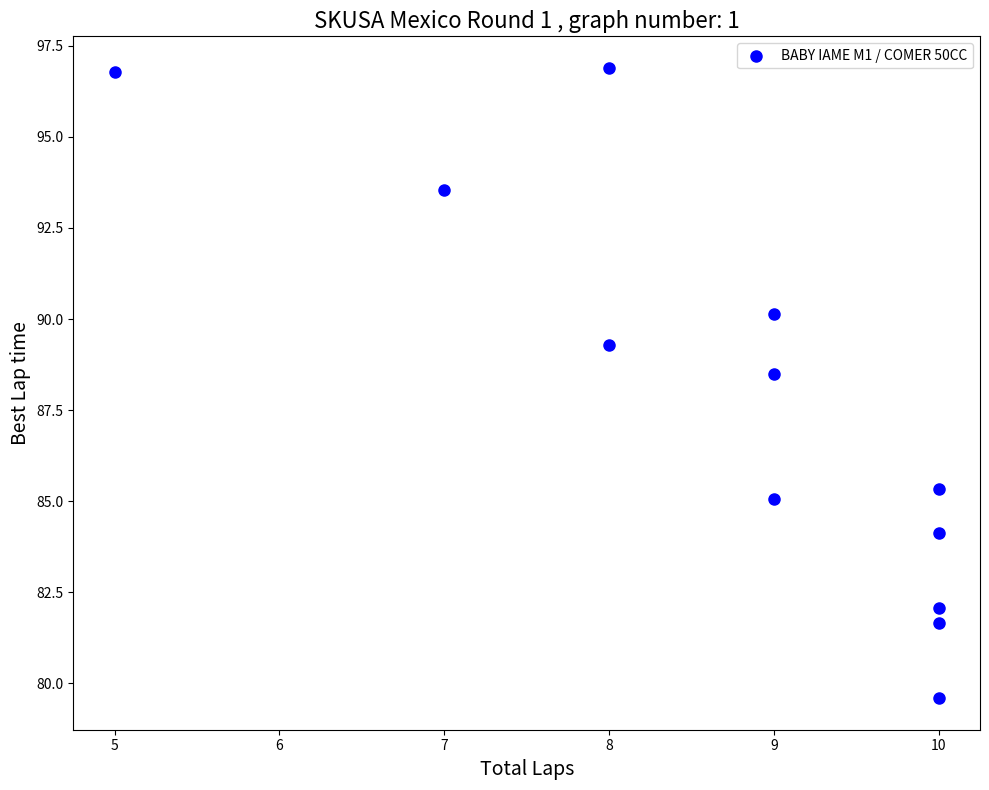

What Y value in the scatter plot is closest to 88?

88.5